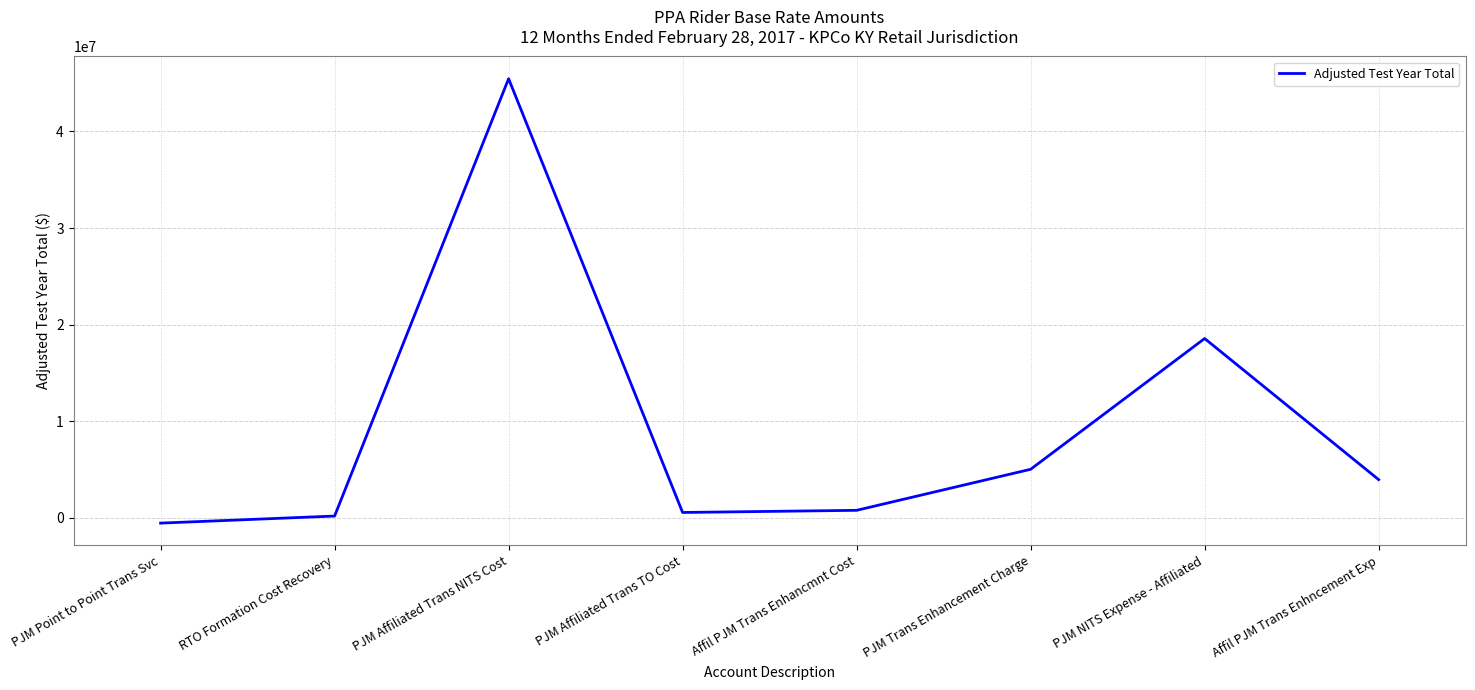

What is the maximum value shown in the chart?

45453207.0